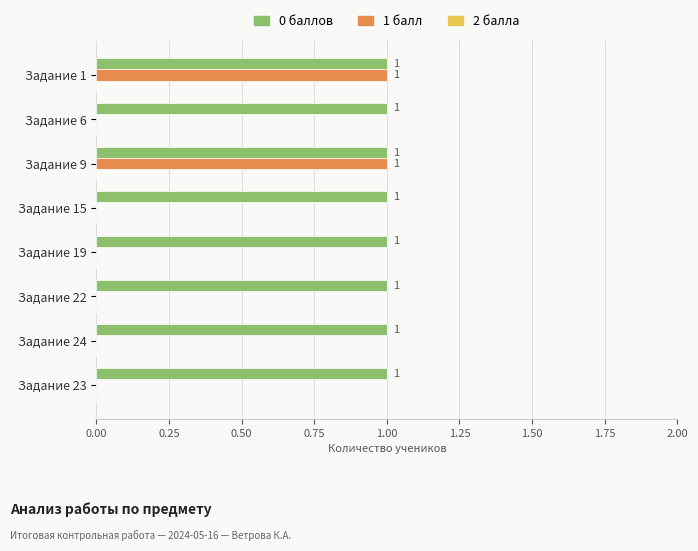

How many values in the 1 балл series exceed 0?

2